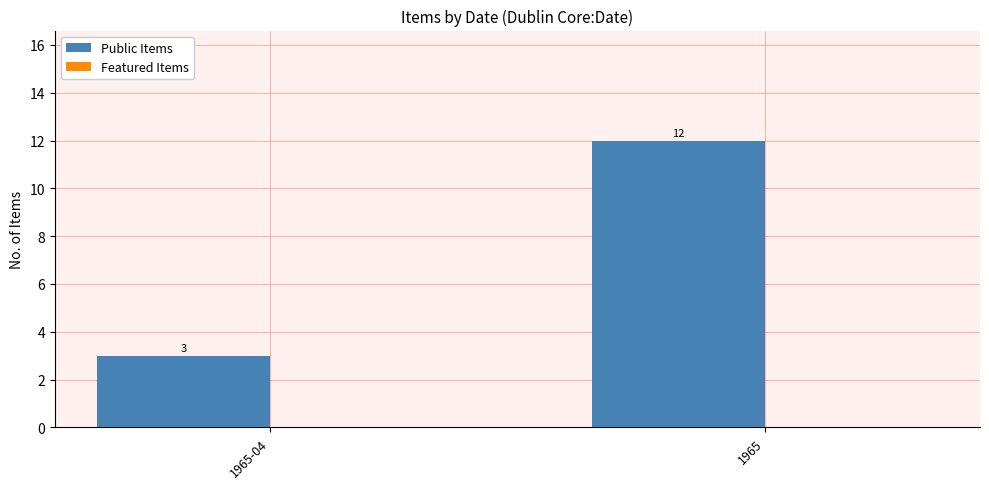

The value at 1965-04 is 3. True or false?

True